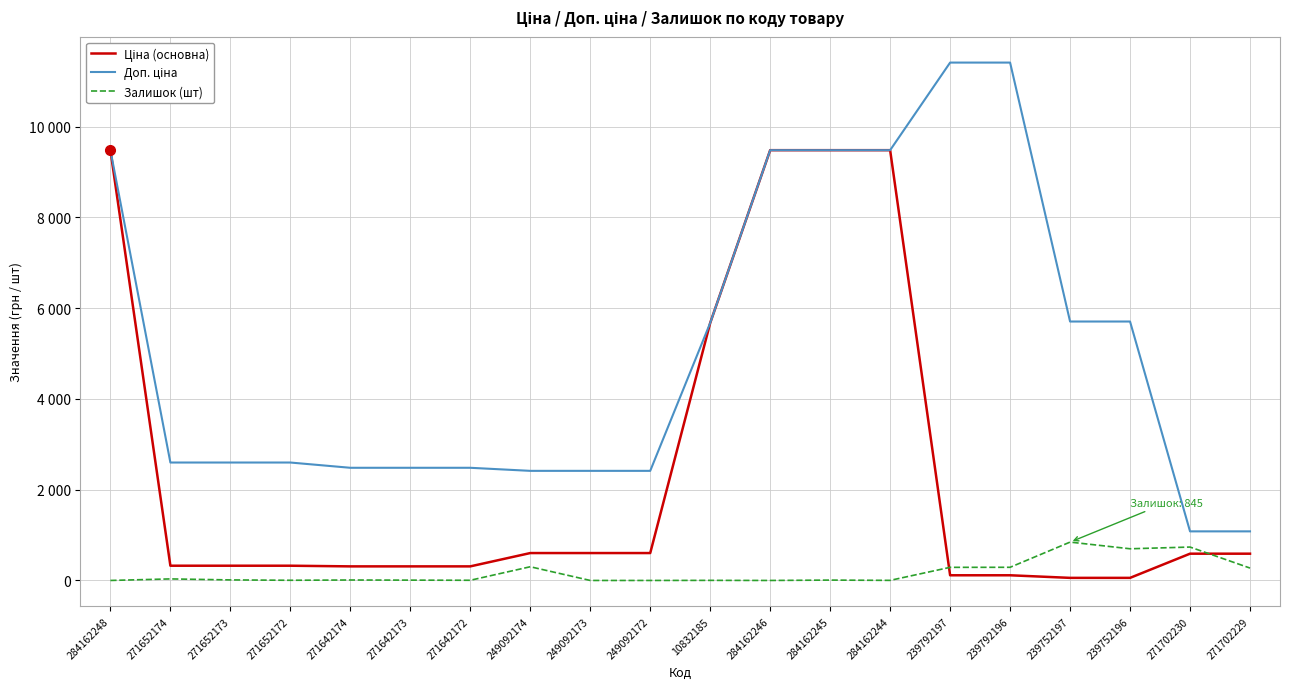

True or false: Залишок (шт) has a value of 21.0 at 271652173.

False